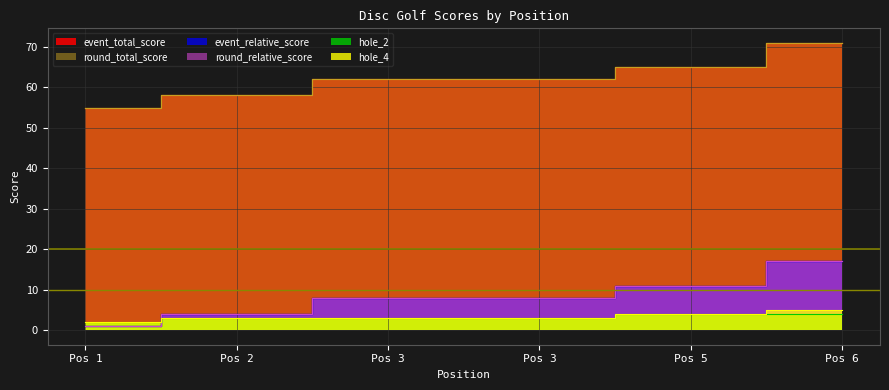

What is the difference between the maximum and second lowest values in the hole_4 series?

2